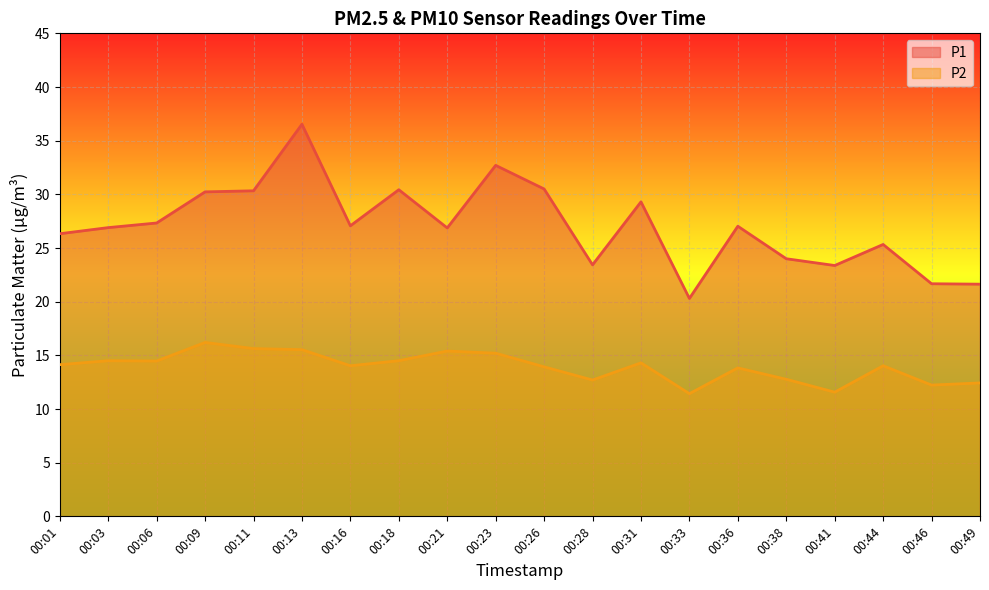

Reading left to right, list all the values displayed in this chart.

P1: 00:01=26.3	00:03=26.9	00:06=27.3	00:09=30.2	00:11=30.3	00:13=36.5	00:16=27.1	00:18=30.4	00:21=26.9	00:23=32.7	00:26=30.5	00:28=23.4	00:31=29.3	00:33=20.3	00:36=27.0	00:38=24.0	00:41=23.4	00:44=25.3	00:46=21.7	00:49=21.6
P2: 00:01=14.1	00:03=14.5	00:06=14.5	00:09=16.2	00:11=15.6	00:13=15.5	00:16=14.0	00:18=14.5	00:21=15.4	00:23=15.2	00:26=13.9	00:28=12.7	00:31=14.3	00:33=11.4	00:36=13.8	00:38=12.8	00:41=11.6	00:44=14.0	00:46=12.2	00:49=12.4